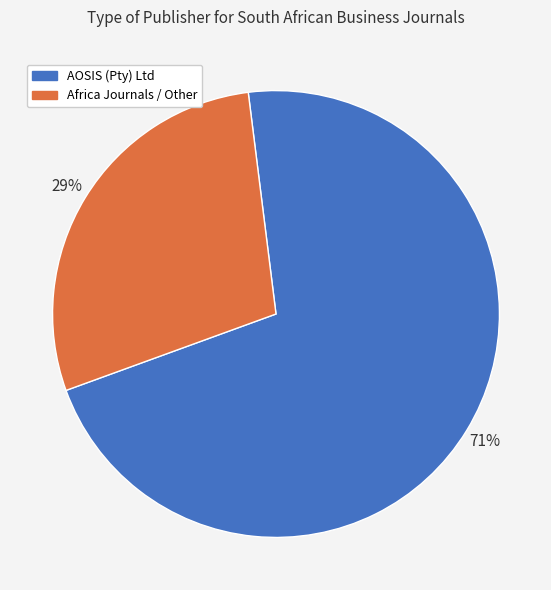

Rank the categories by value from lowest to highest.

Africa Journals / Other, AOSIS (Pty) Ltd